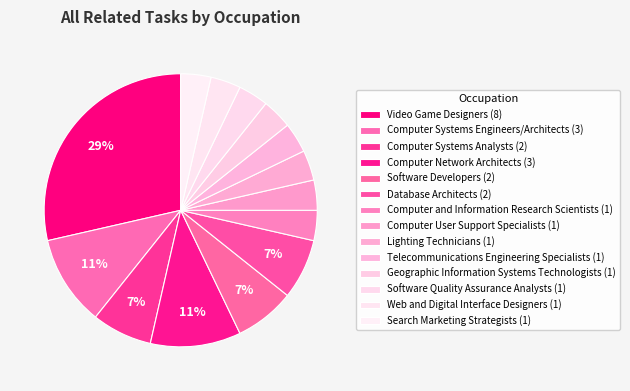

Combined, what portion of the pie is Telecommunications Engineering Specialists and Software Quality Assurance Analysts?

7.1%